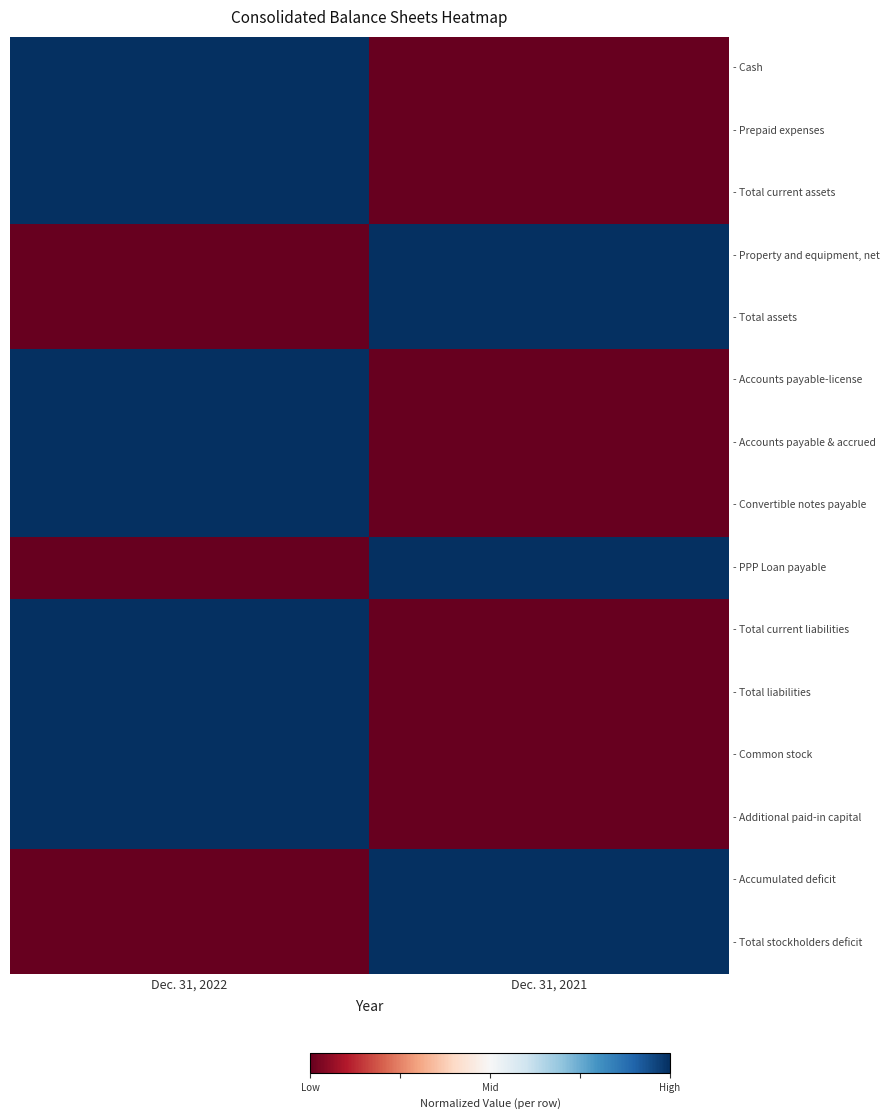

How many series are shown in this chart?

15